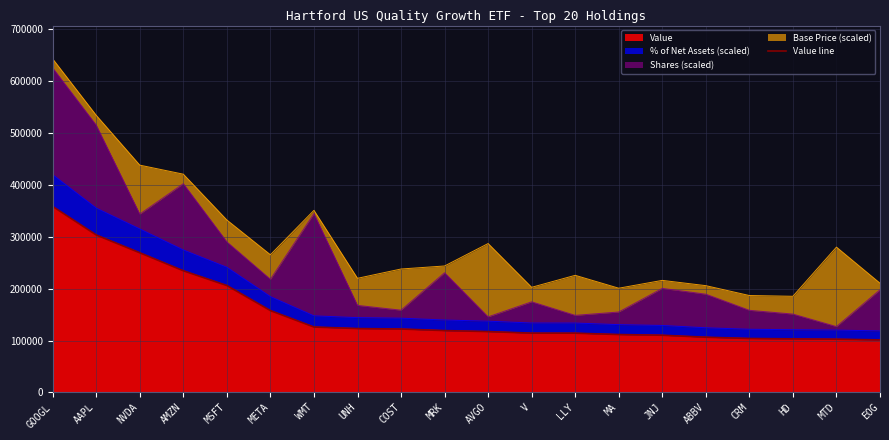

Rank the categories by value from lowest to highest.

EOG, MTD, HD, CRM, ABBV, JNJ, MA, LLY, V, AVGO, MRK, COST, UNH, WMT, META, MSFT, AMZN, NVDA, AAPL, GOOGL